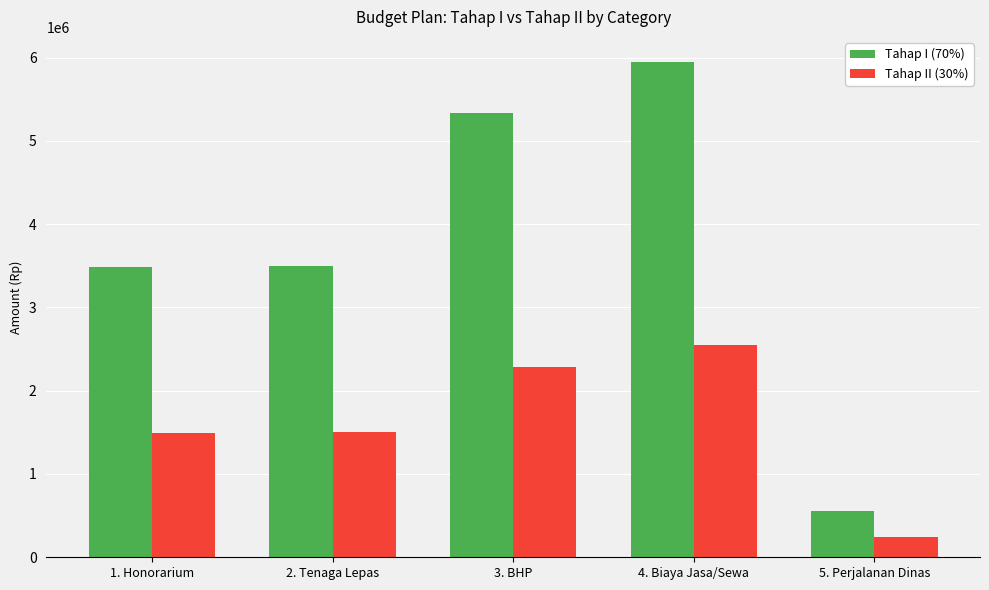

How many bars are there in total?

10